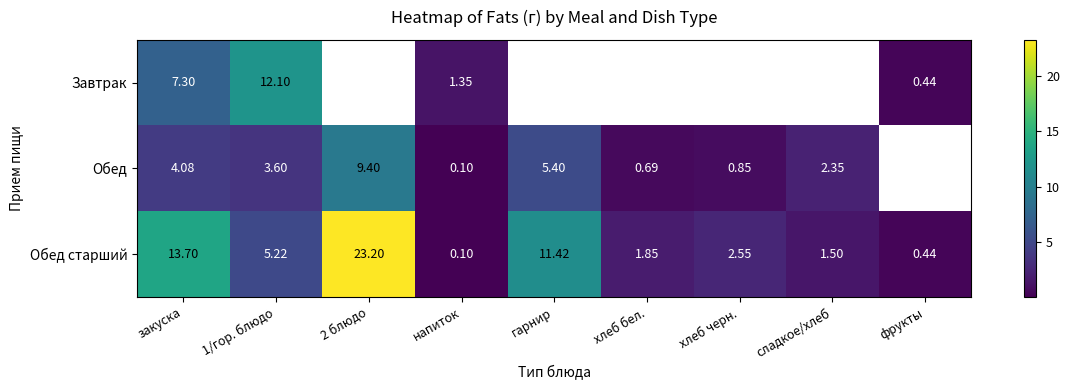

Where does the Обед старший series first go above 2?

закуска